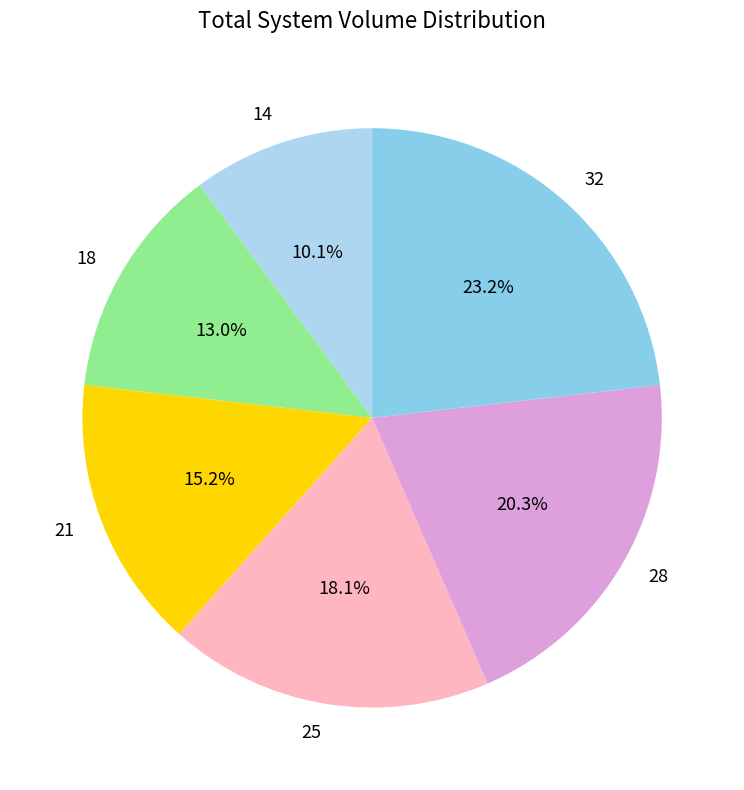

Which category has the smallest portion of the pie?

14